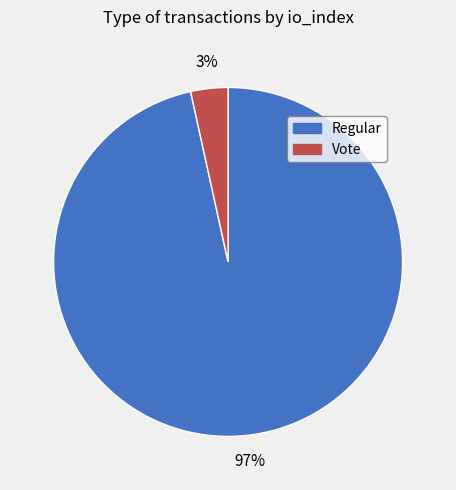

To the nearest percent, what portion does Vote represent?

3%